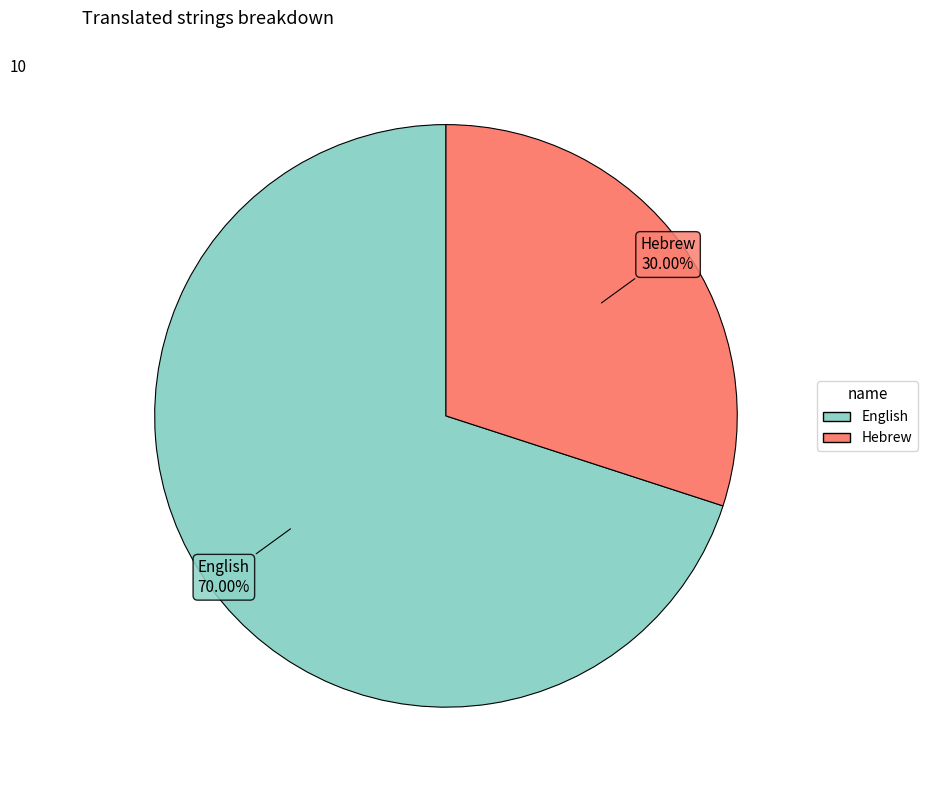

What portion of the pie excludes English?

30.0%